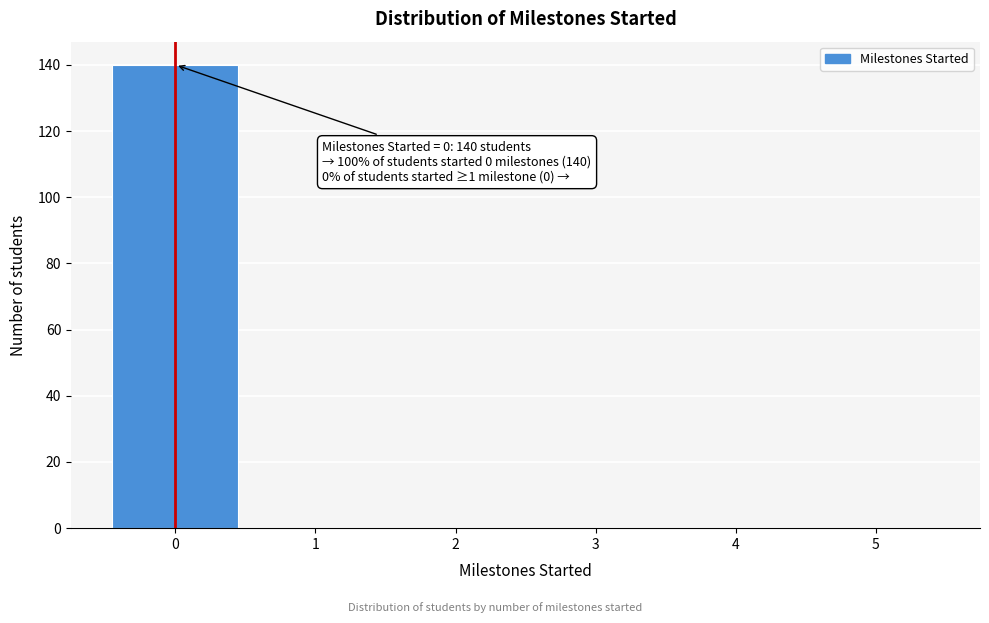

Reading right to left, list all the values displayed in this chart.

5=0	4=0	3=0	2=0	1=0	0=140